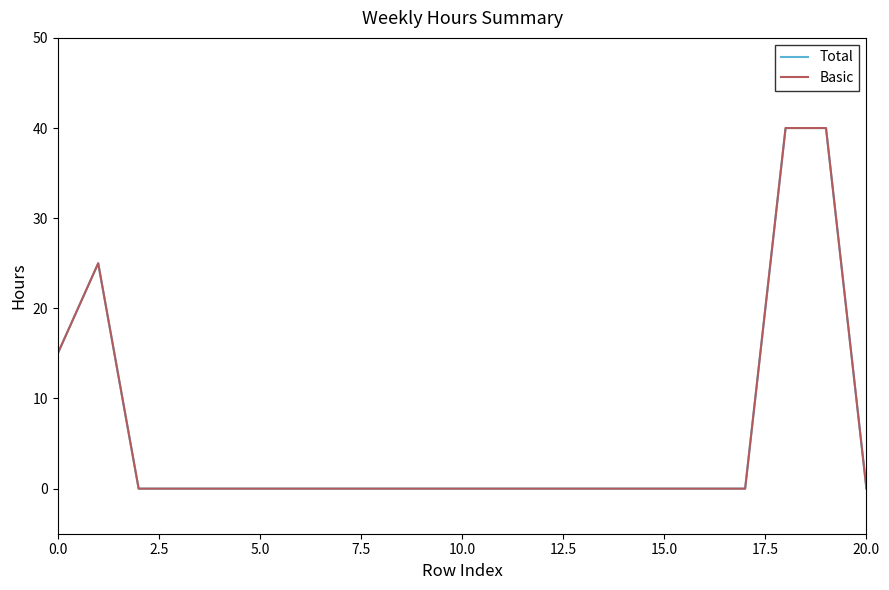

At which category does the chart reach its minimum across all series?

5.0